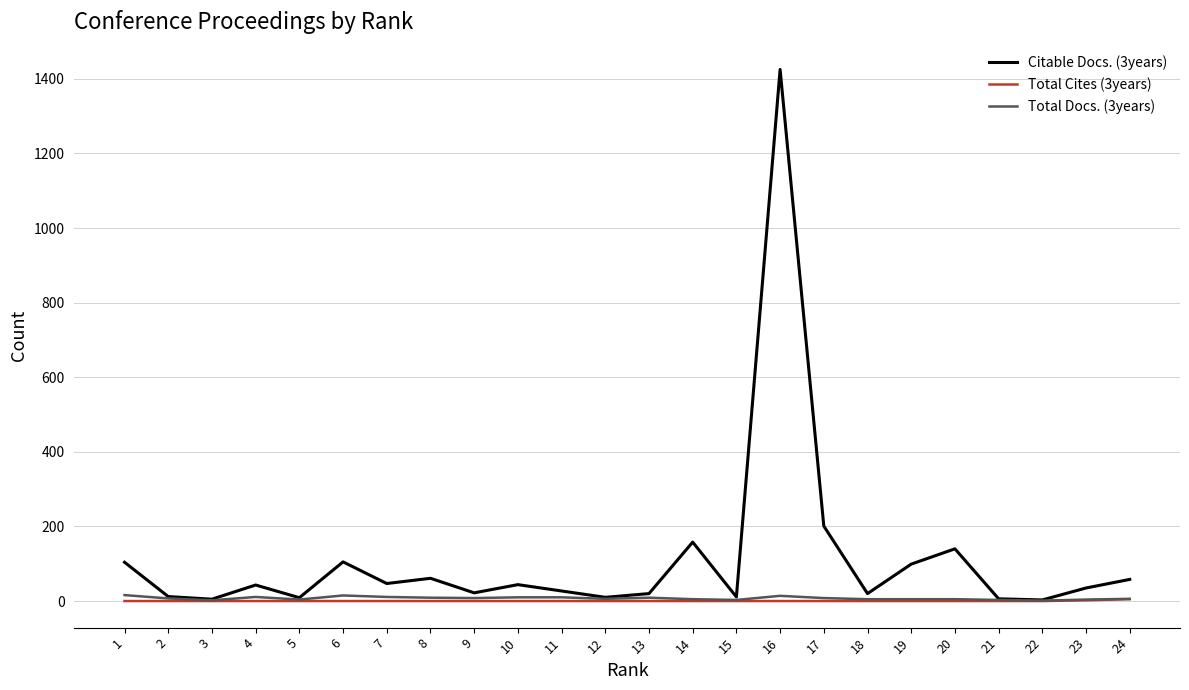

Which series has the widest spread of values?

Citable Docs. (3years)